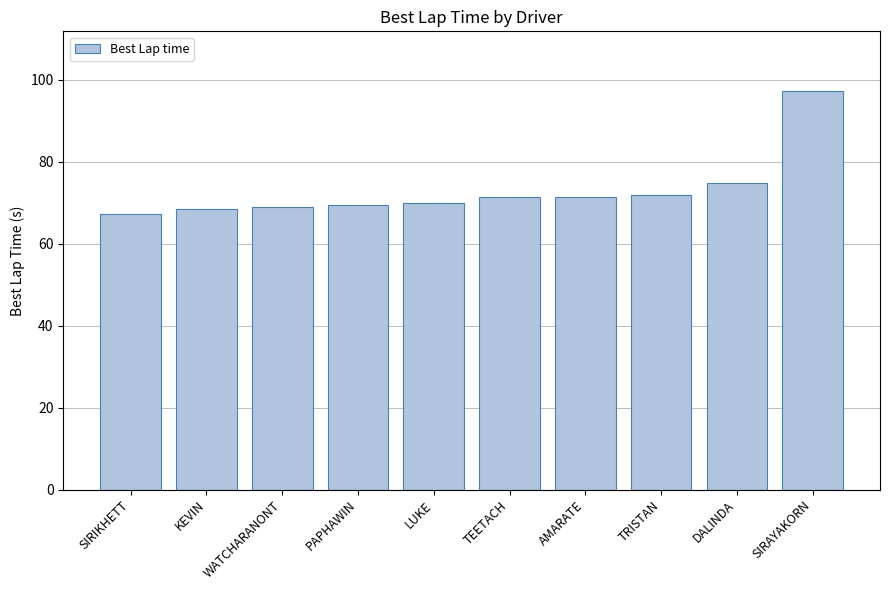

Between SIRAYAKORN and KEVIN, which is larger?

SIRAYAKORN